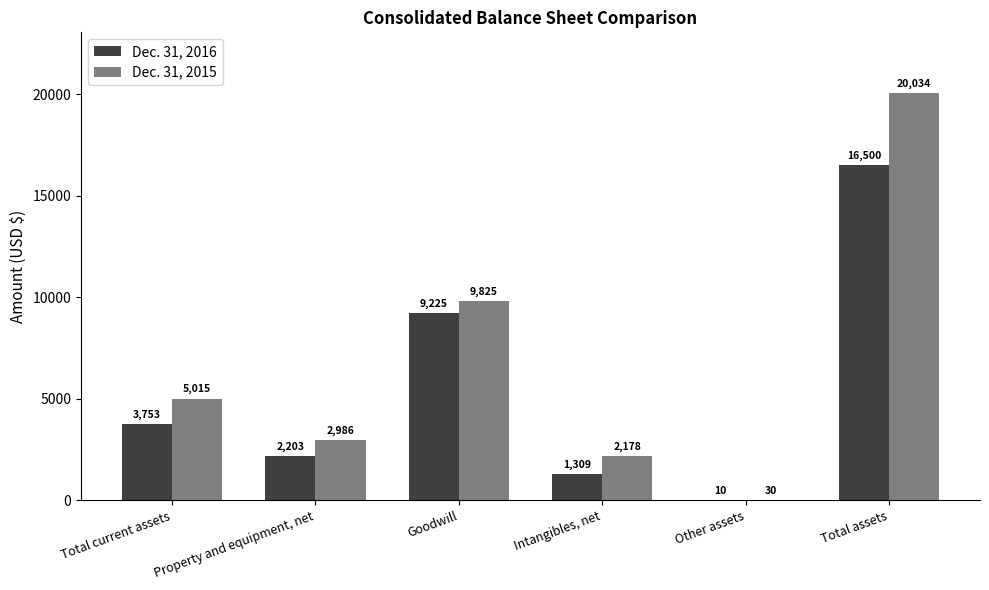

Read the Dec. 31, 2016 value at Property and equipment, net, to the nearest 50.

2200